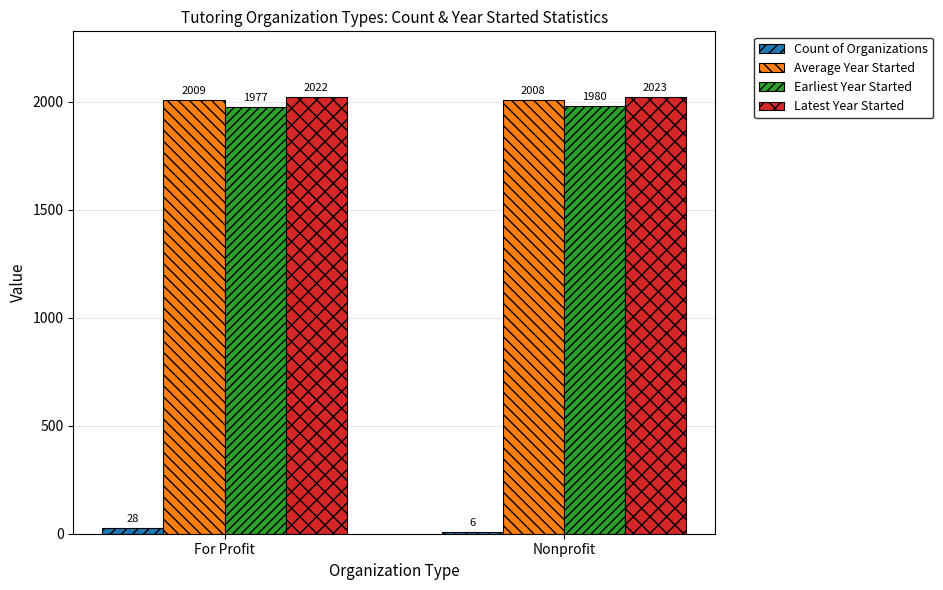

How many Latest Year Started values are between 2022 and 2023?

2